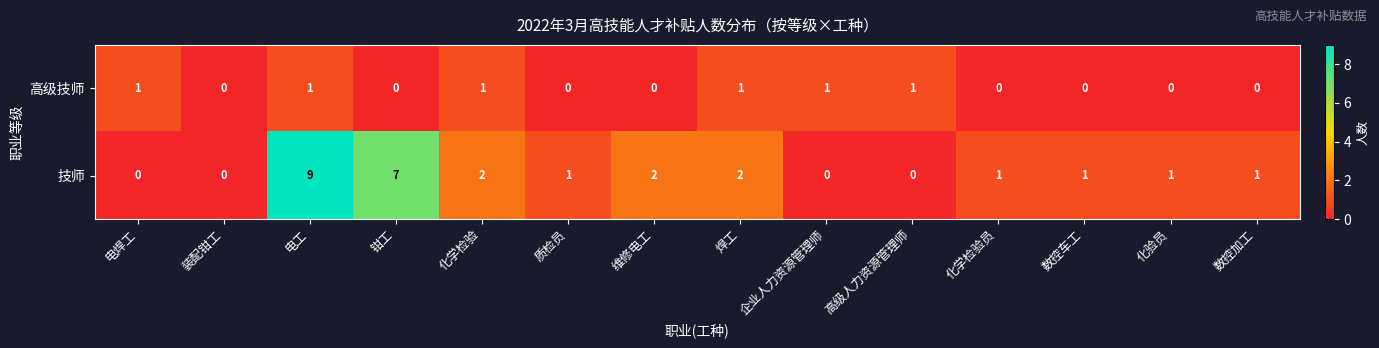

At which label does 技师 first exceed 1?

电工